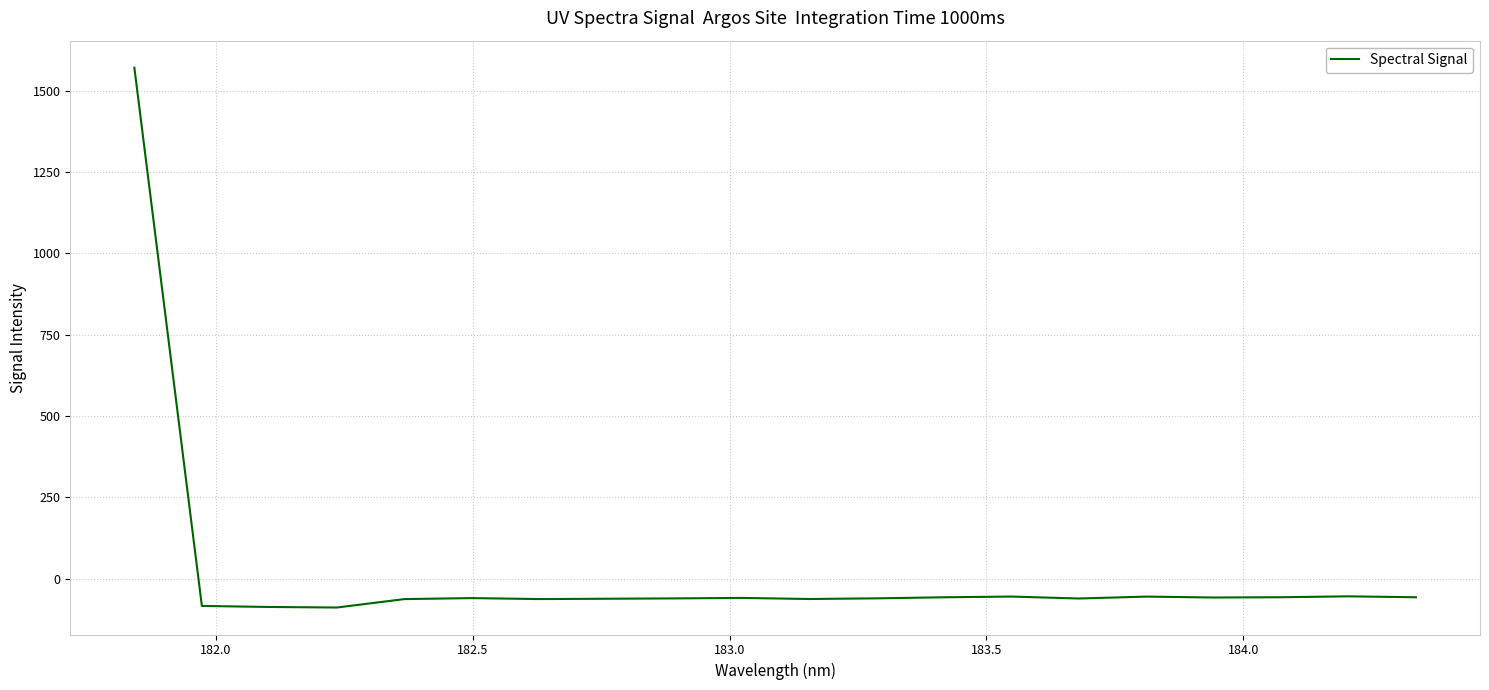

What is the difference between the second highest and second lowest values?

32.7